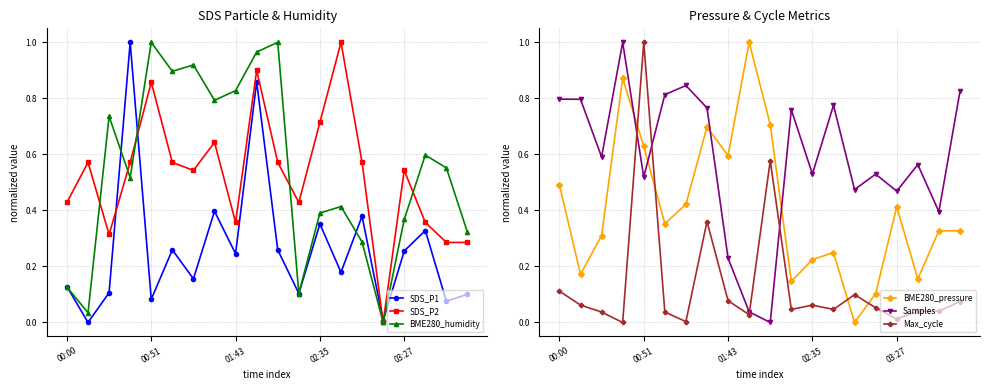

Which has a higher value, 5 or 11?

5